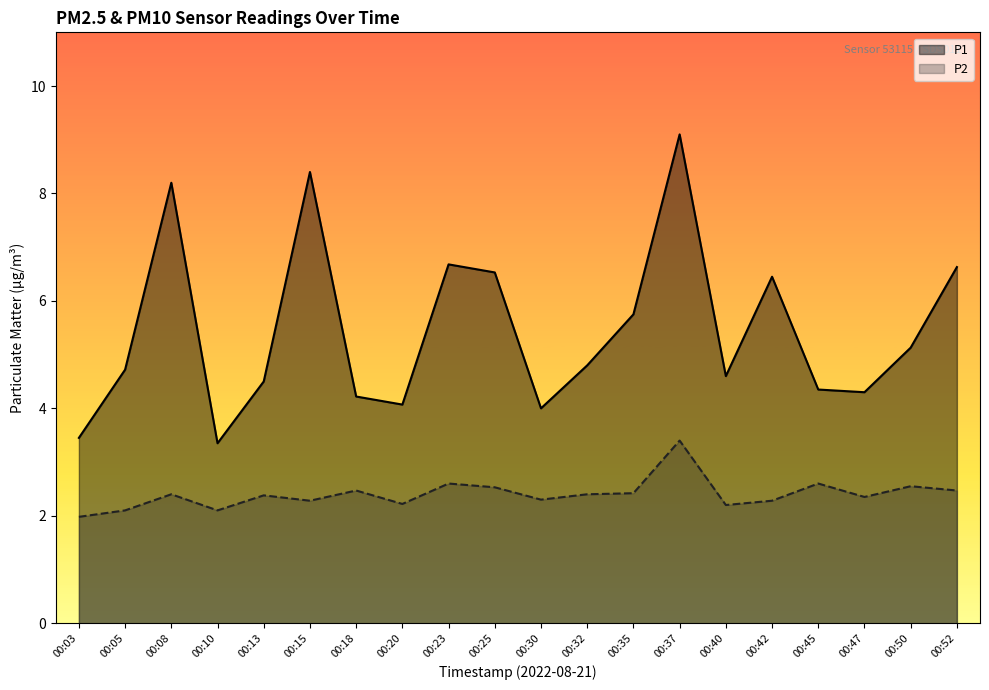

Which series has the widest spread of values?

P1